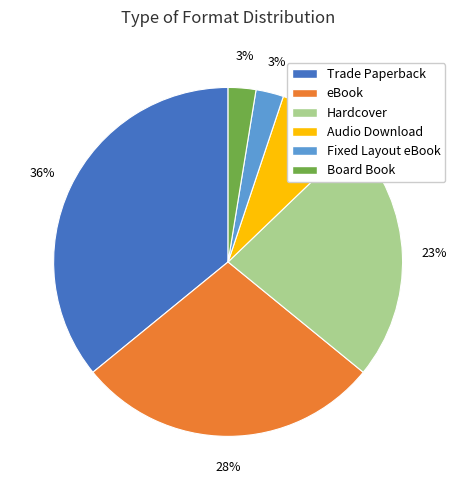

What percentage is the Fixed Layout eBook slice, to the nearest percent?

3%